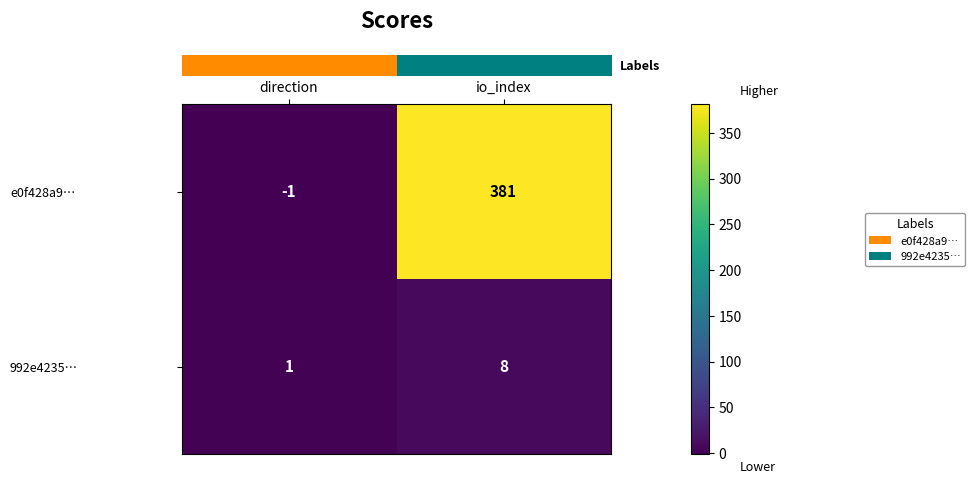

Which category has the highest value across all series?

io_index